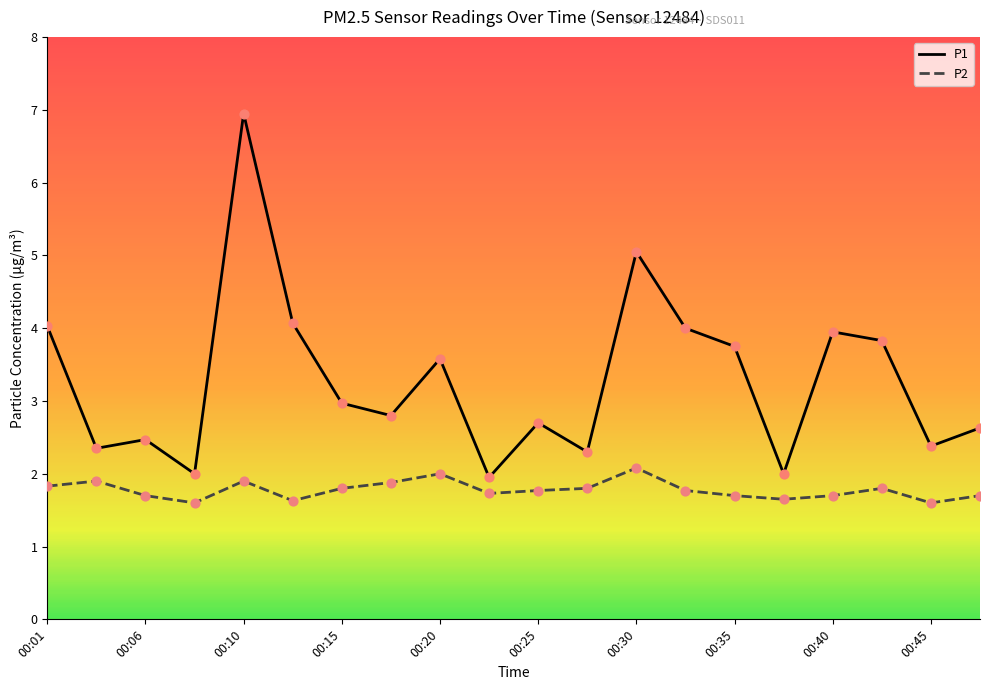

Which series has the largest range (max minus min)?

P1